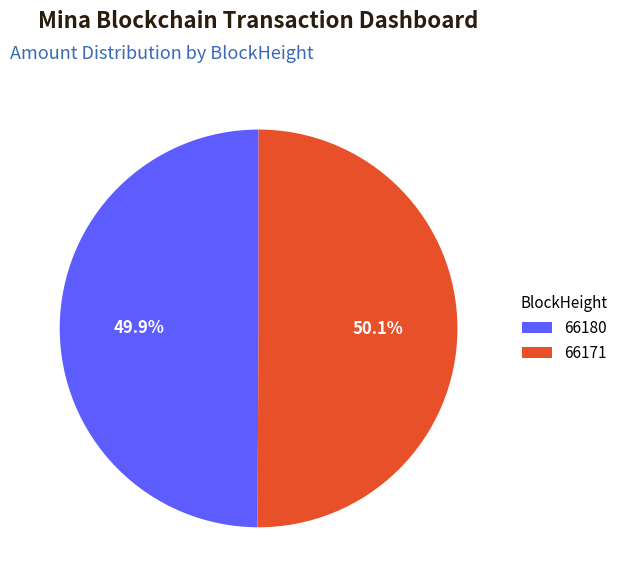

How many segments does this pie chart have?

2